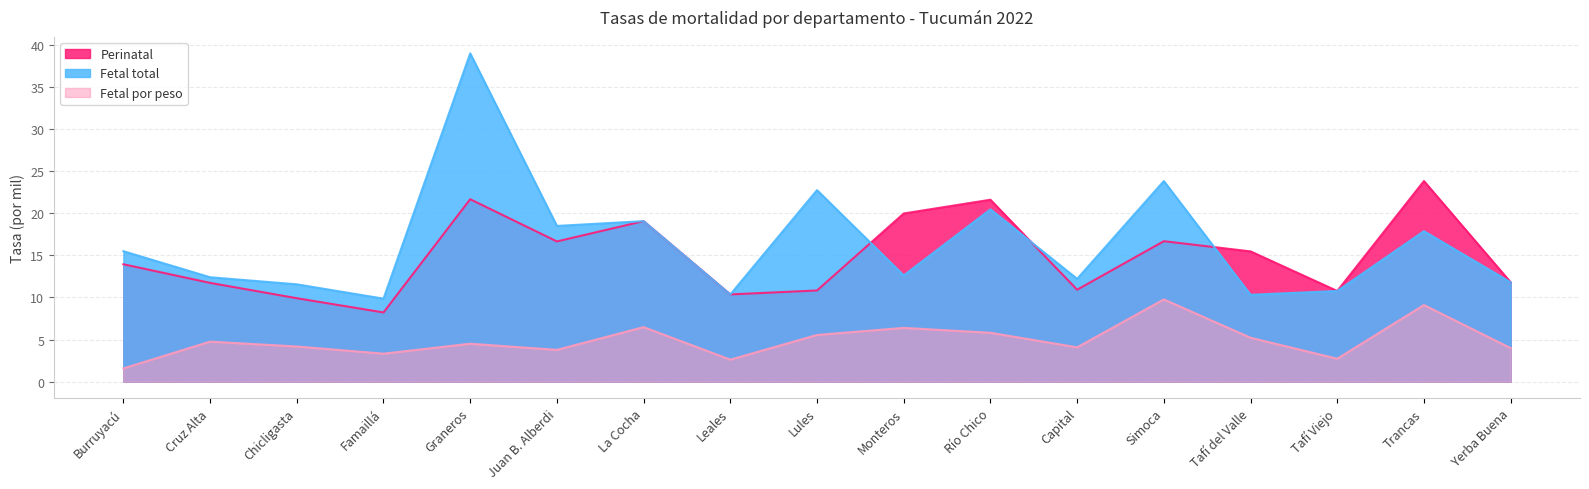

What is the label of the 6th point from the left?

Juan B. Alberdi